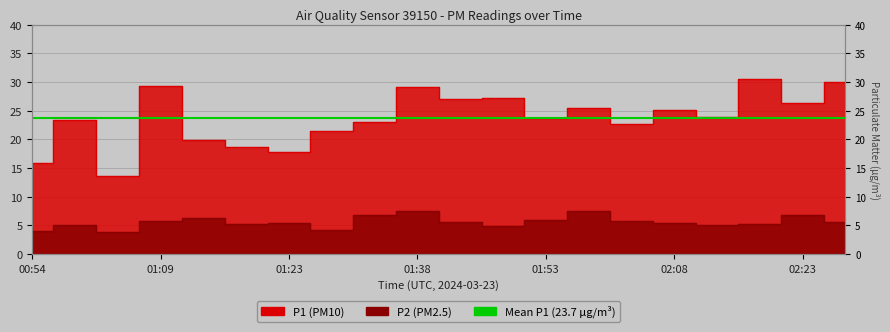

The P2 series shows 5.3 at 02:08. True or false?

True